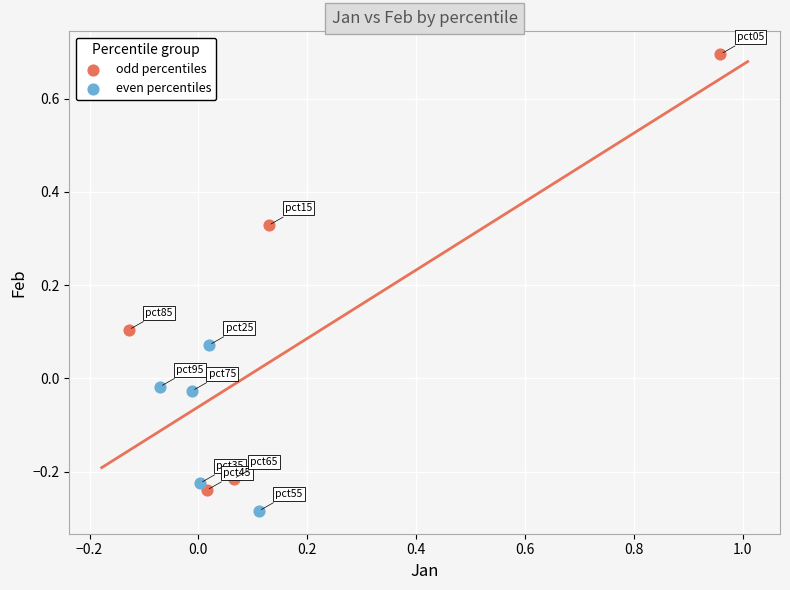

Which series contains the highest Y value?

odd percentiles